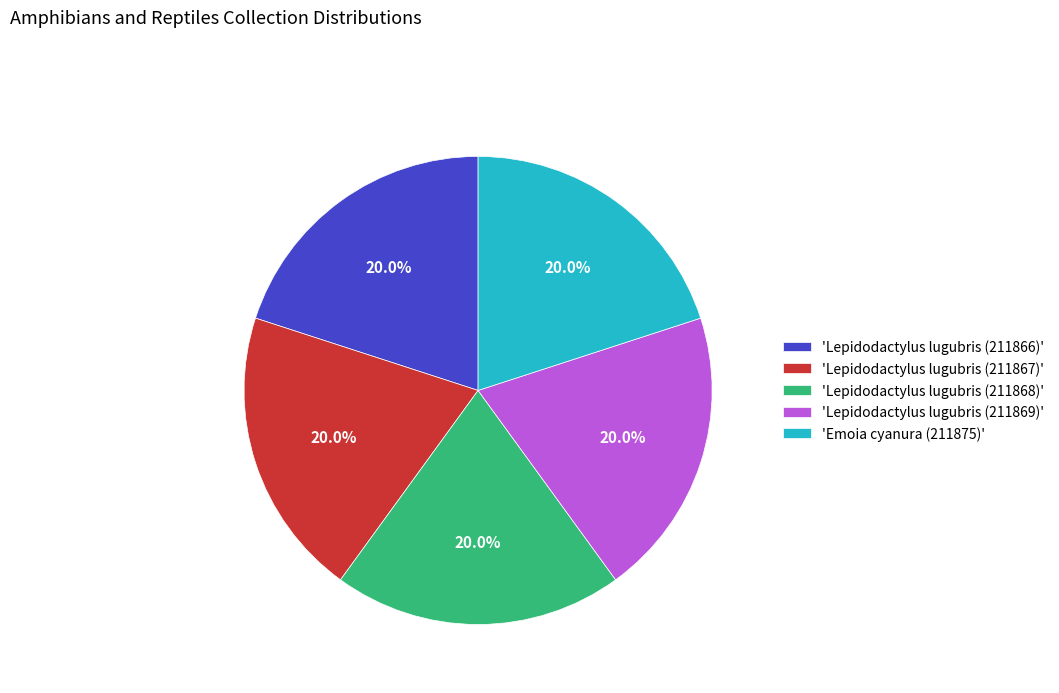

Combined, what portion of the pie is 'Lepidodactylus lugubris (211867)' and 'Emoia cyanura (211875)'?

40.0%